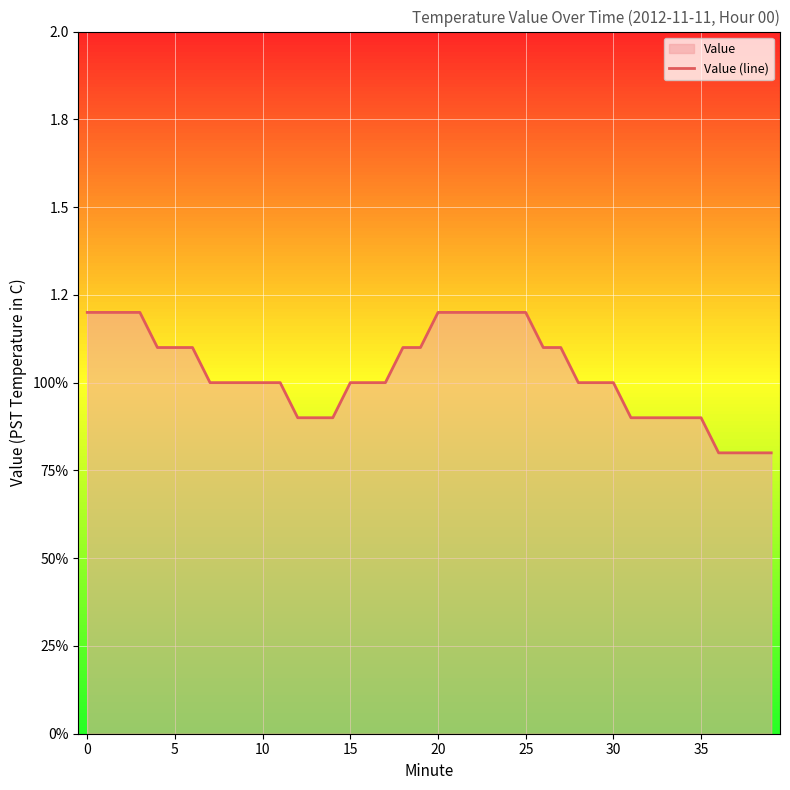

Reading right to left, what are all the values shown in this chart?

0.8	0.8	0.8	0.8	0.9	0.9	0.9	0.9	0.9	1.0	1.0	1.0	1.1	1.1	1.2	1.2	1.2	1.2	1.2	1.2	1.1	1.1	1.0	1.0	1.0	0.9	0.9	0.9	1.0	1.0	1.0	1.0	1.0	1.1	1.1	1.1	1.2	1.2	1.2	1.2